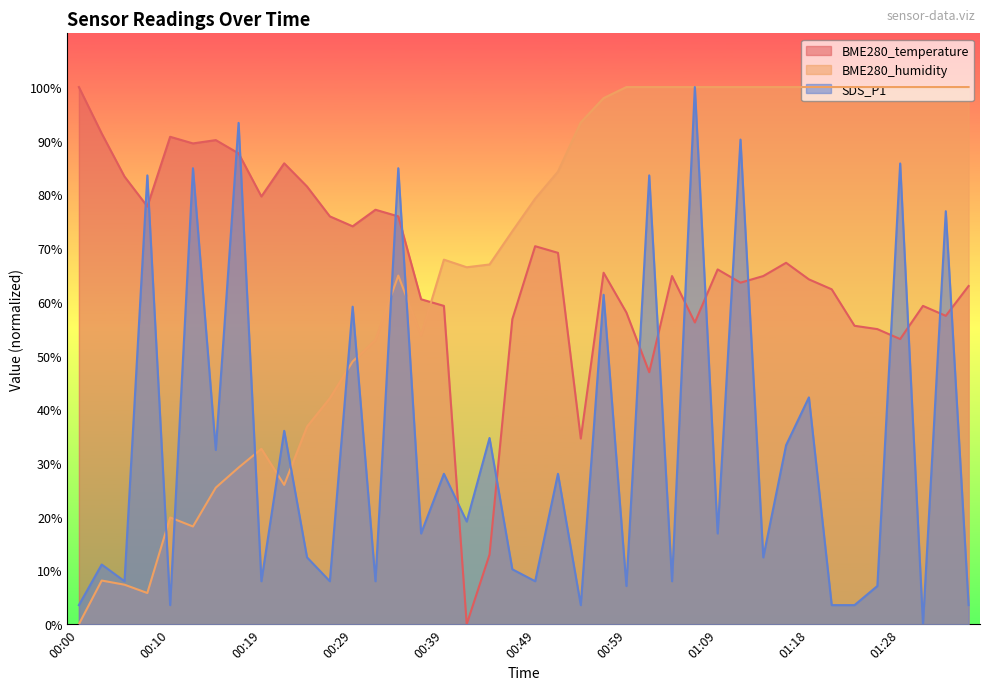

What is the label of the 32nd point from the left?

01:16